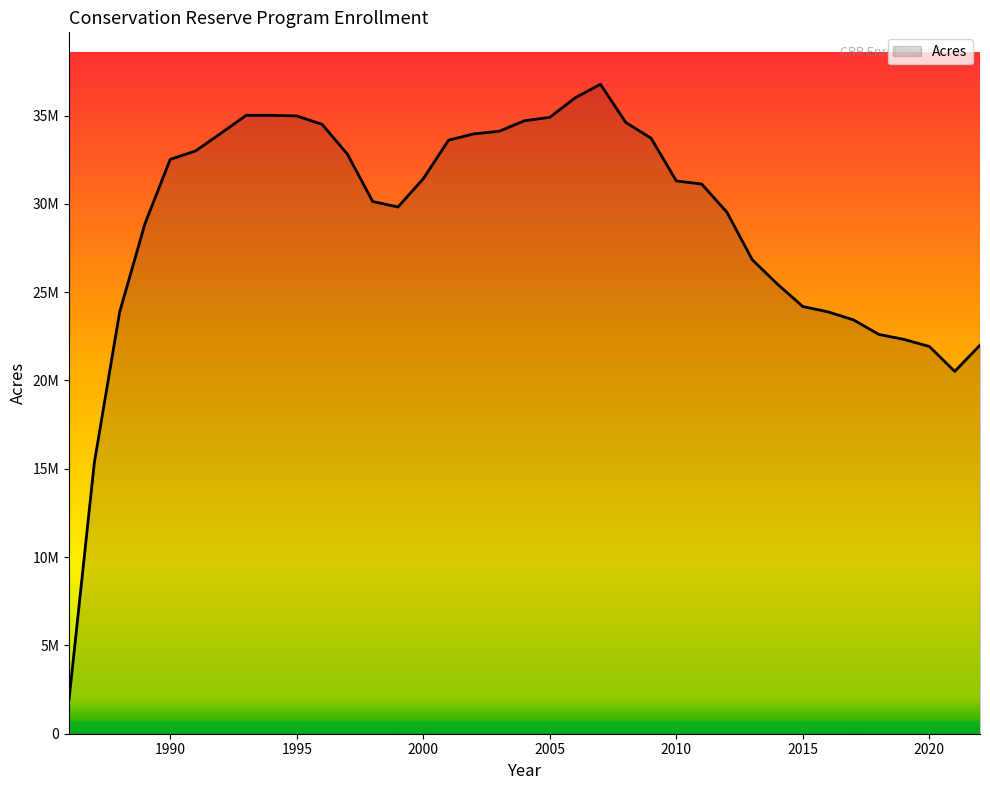

Does the chart have visible grid lines?

No